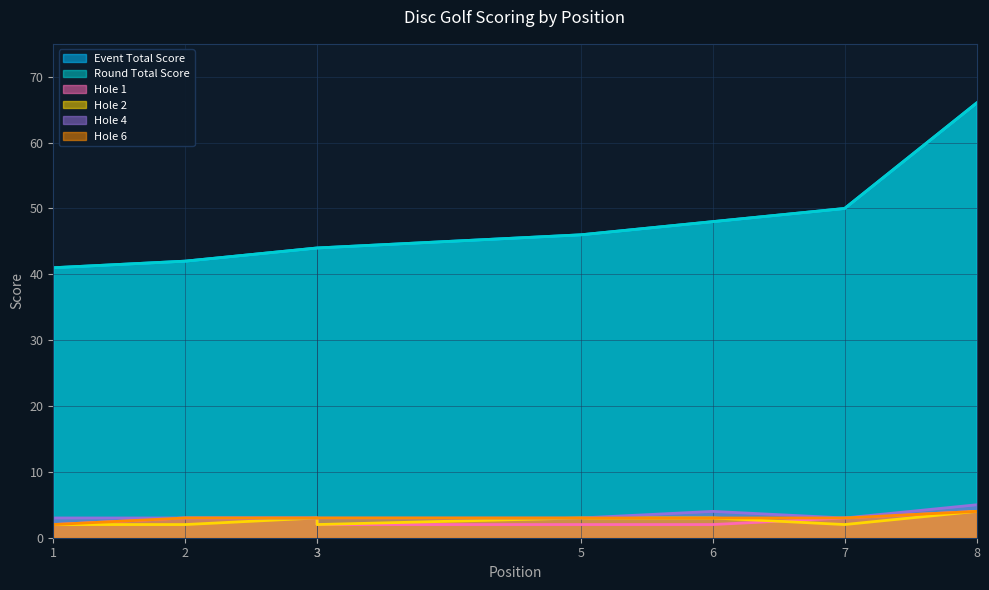

What is the spread (max minus min) of values at 2?

40